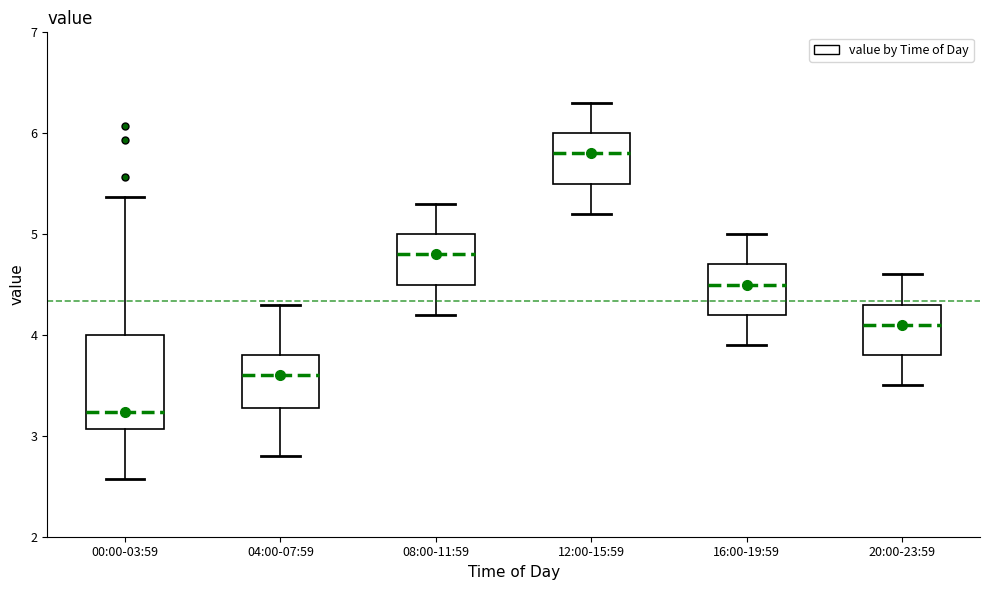

Reading left to right, transcribe this box plot: for each box, give where its median line is, the range the box spans, and where its two whiskers end, as read against the y-axis. The values are not printed on the chart, so give them approximately, as read against the axis.

00:00-03:59: median 3.2, box 3.1 to 4.0, whiskers 2.6 to 5.4
04:00-07:59: median 3.6, box 3.3 to 3.8, whiskers 2.8 to 4.3
08:00-11:59: median 4.8, box 4.5 to 5.0, whiskers 4.2 to 5.3
12:00-15:59: median 5.8, box 5.5 to 6.0, whiskers 5.2 to 6.3
16:00-19:59: median 4.5, box 4.2 to 4.7, whiskers 3.9 to 5.0
20:00-23:59: median 4.1, box 3.8 to 4.3, whiskers 3.5 to 4.6